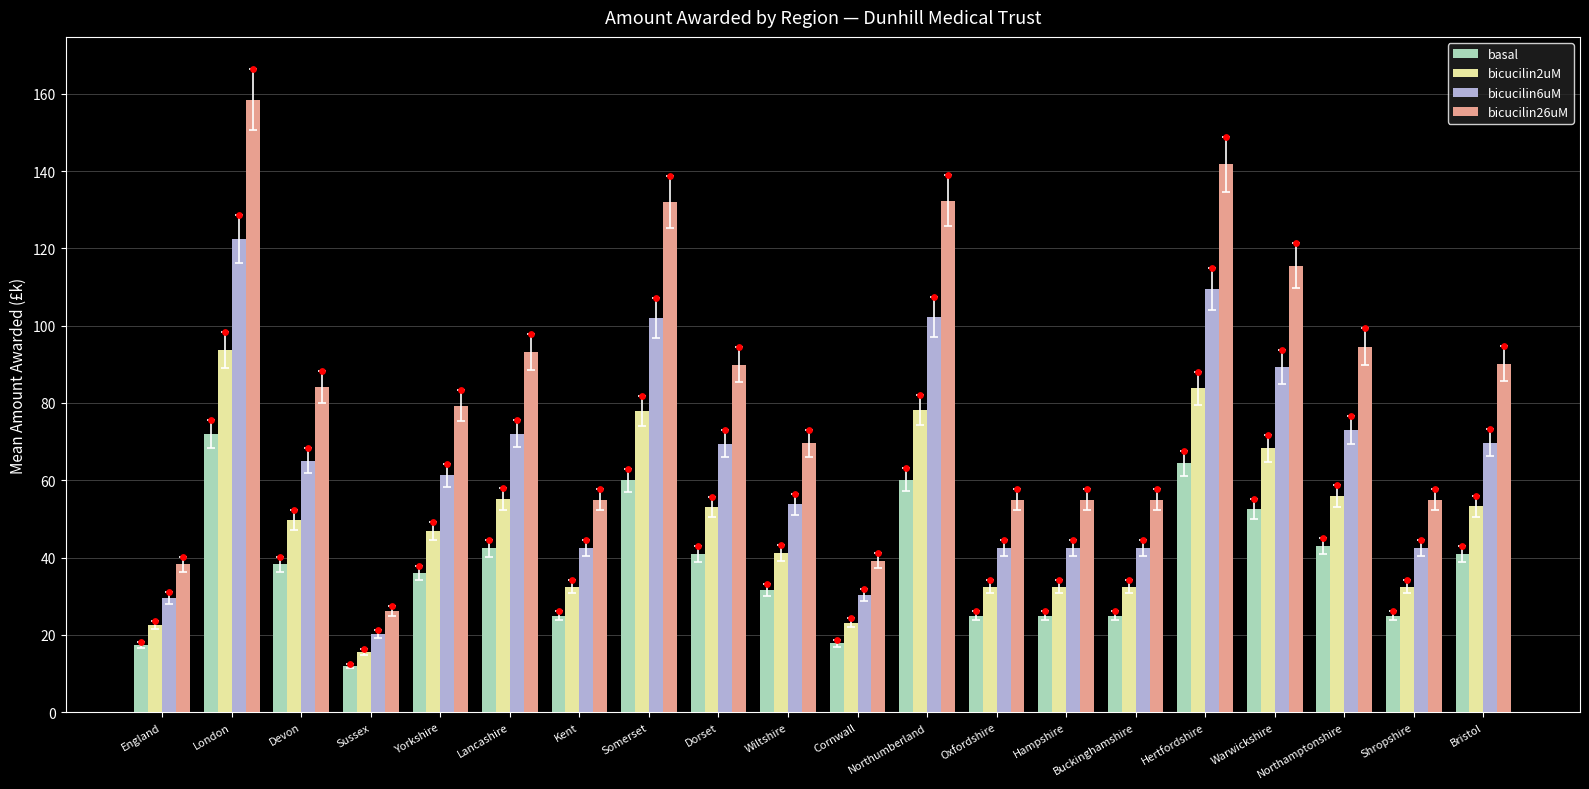

Which series has the largest total across all categories?

bicucilin26uM